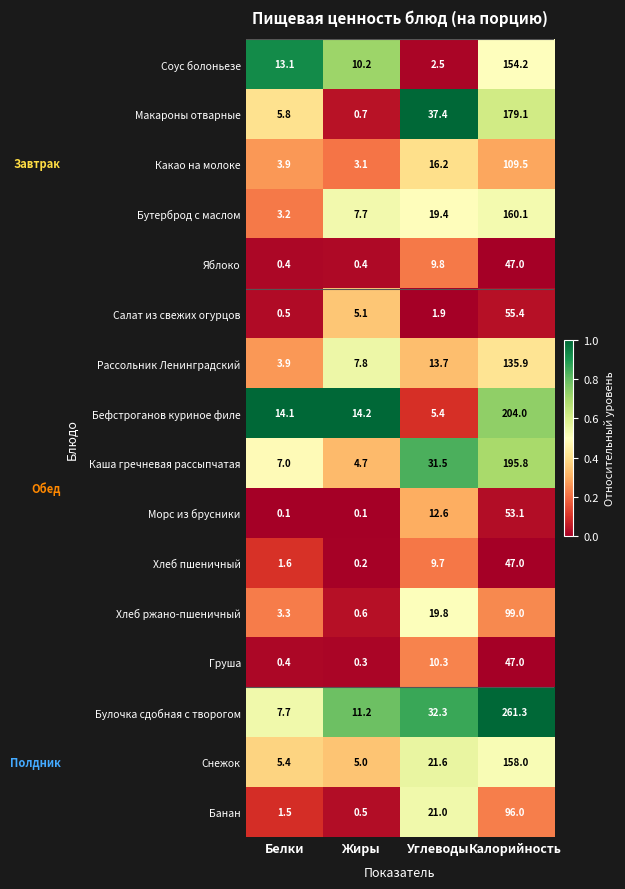

Which series changed the most between Жиры and Калорийность?

Булочка сдобная с творогом